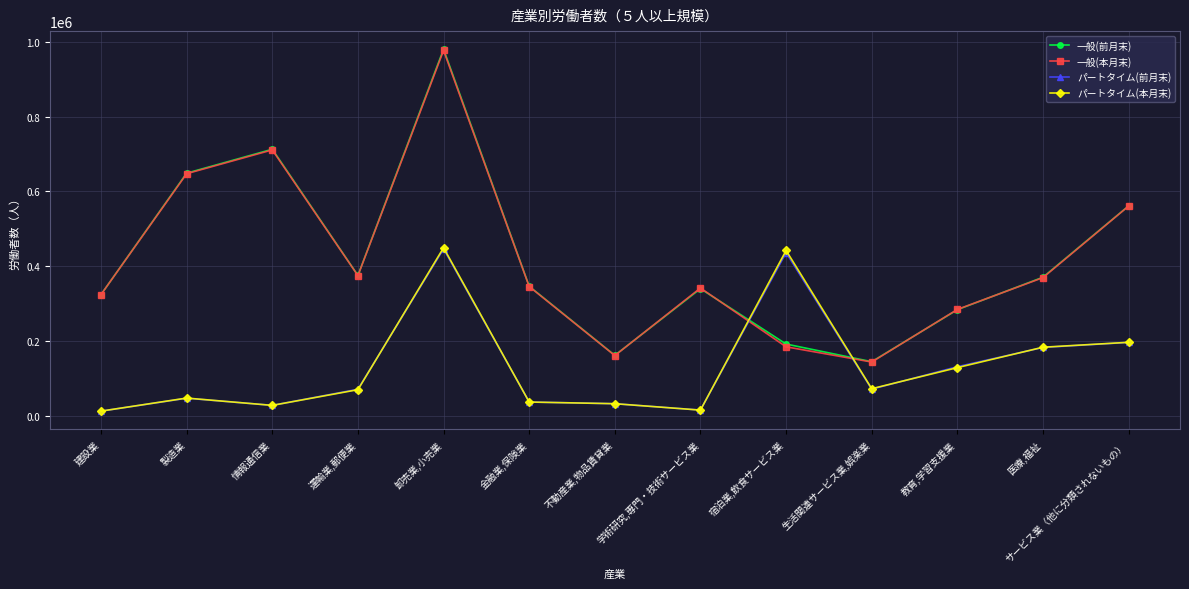

What is the difference between the maximum and minimum values in the パートタイム(前月末) series?

433771